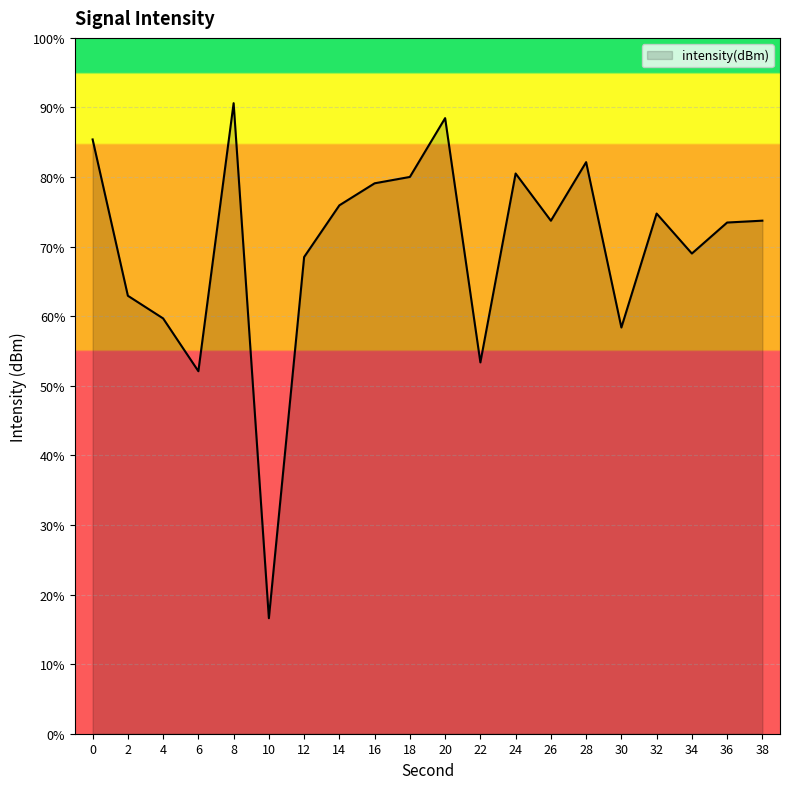

True or false: the data shows -66.3 at 0.

False